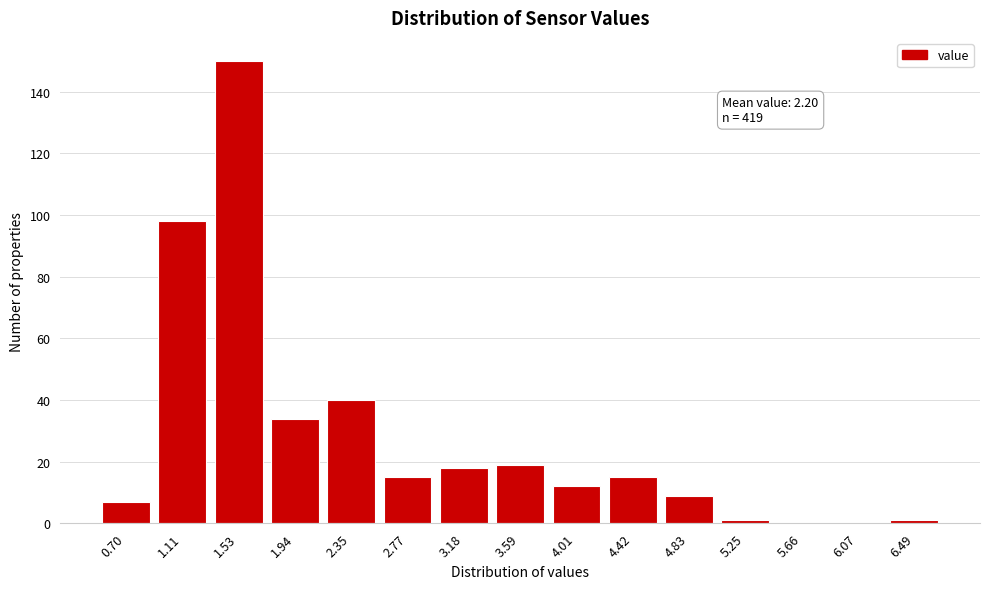

Reading left to right, list all the values displayed in this chart.

0.70=7	1.11=98	1.53=150	1.94=34	2.35=40	2.77=15	3.18=18	3.59=19	4.01=12	4.42=15	4.83=9	5.25=1	5.66=0	6.07=0	6.49=1